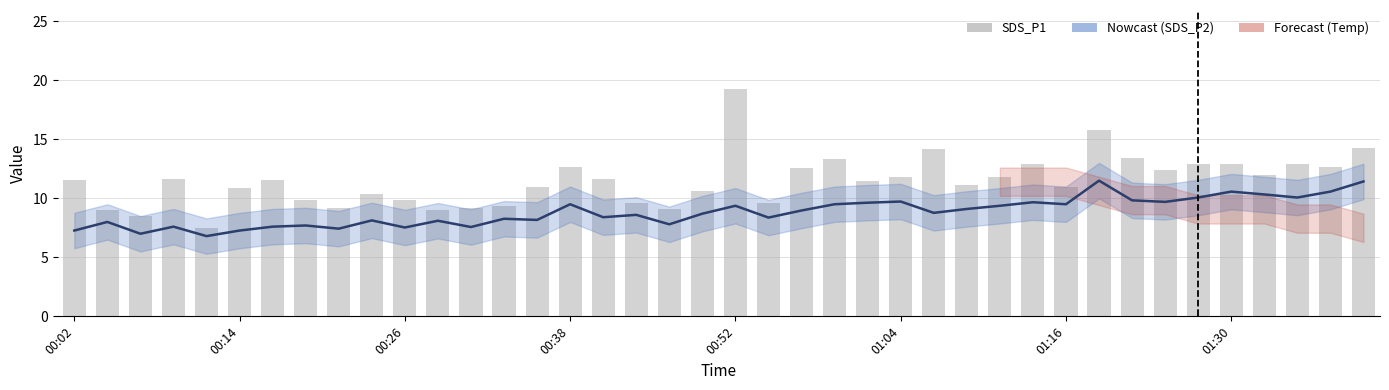

Between 10 and 17, which is larger?

17